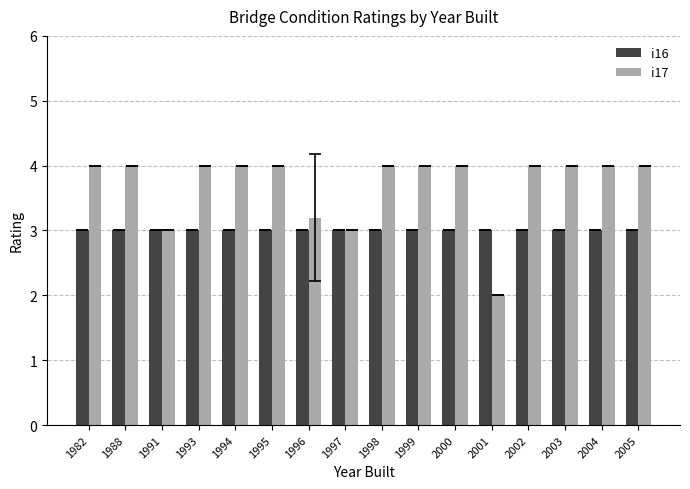

What is the minimum value shown in the chart?

2.0